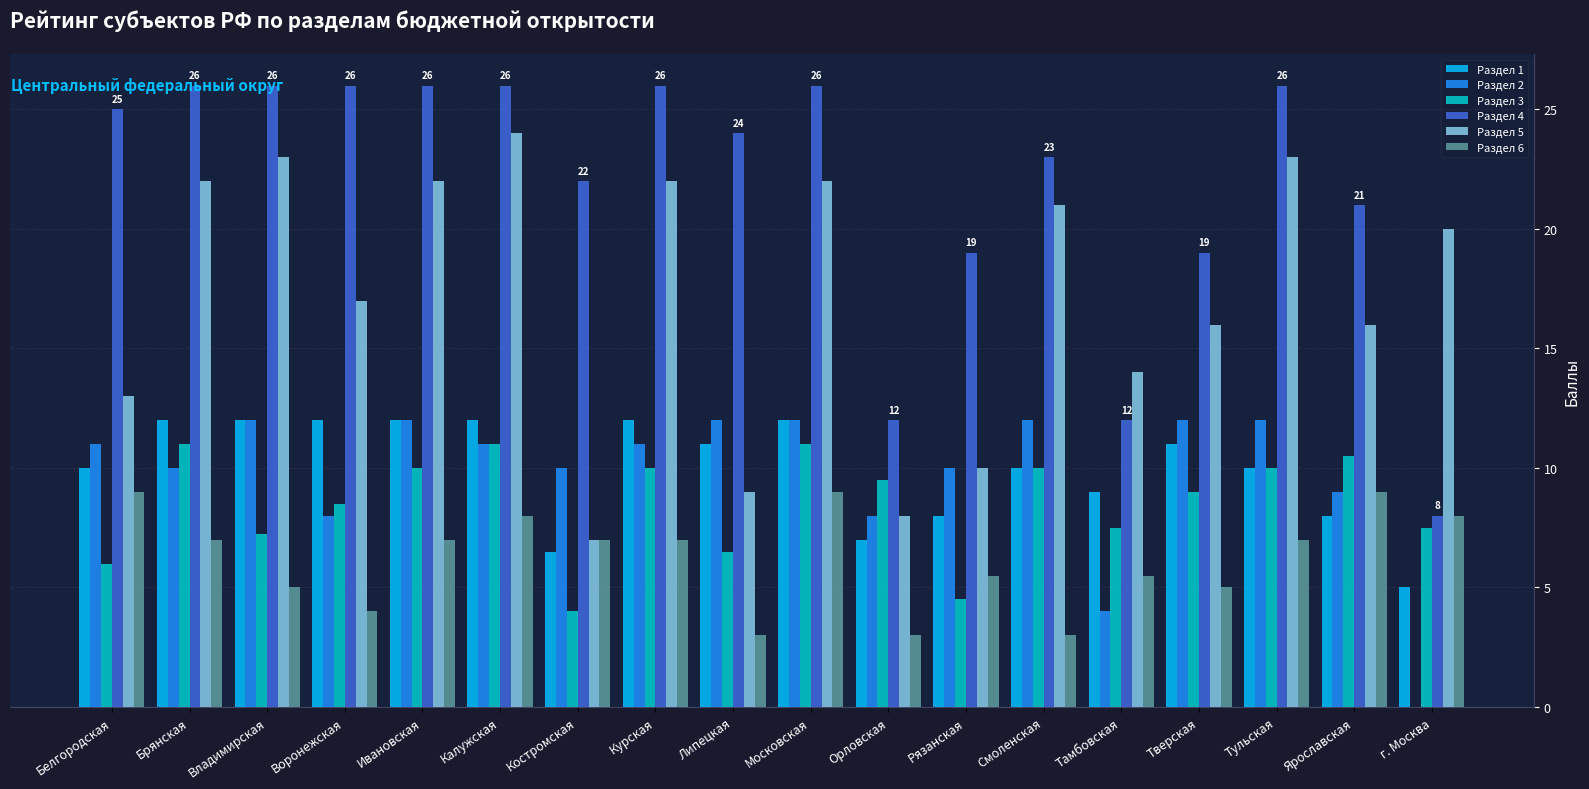

Is it true that Раздел 6 equals 2.3 at Рязанская?

False